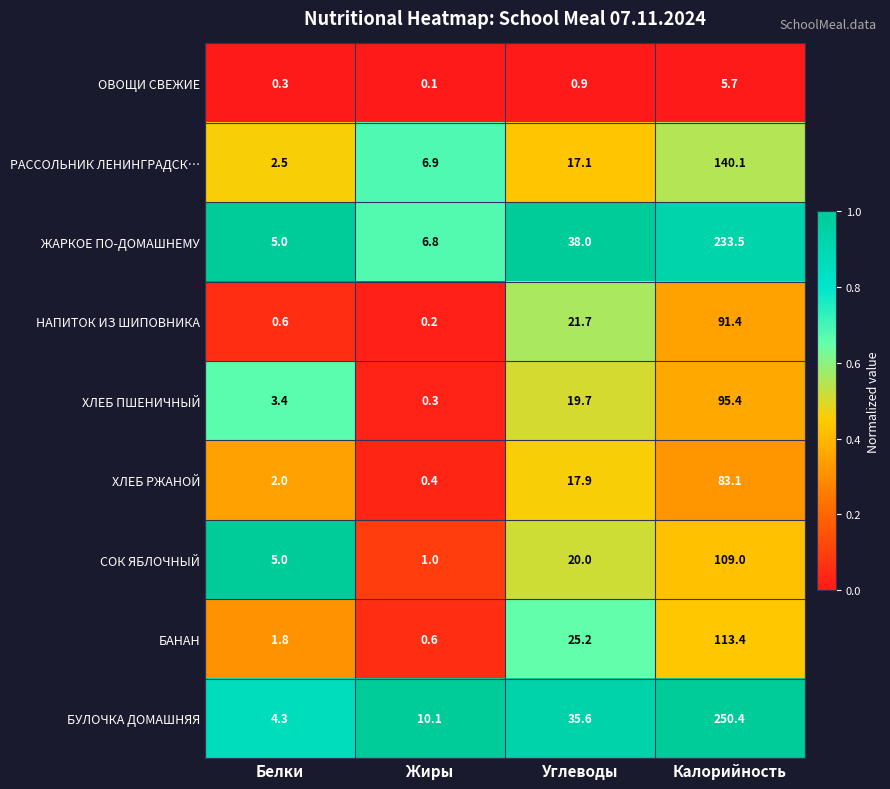

True or false: НАПИТОК ИЗ ШИПОВНИКА has a value of 0.6 at Белки.

True